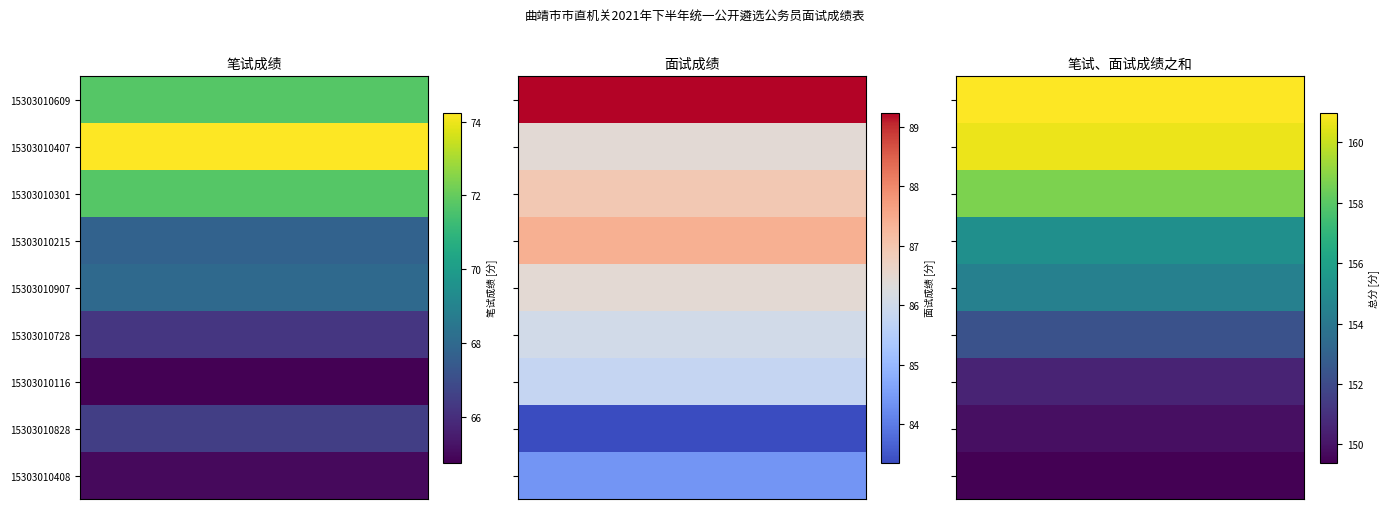

Which series changed the most between 0 and 2?

15303010609